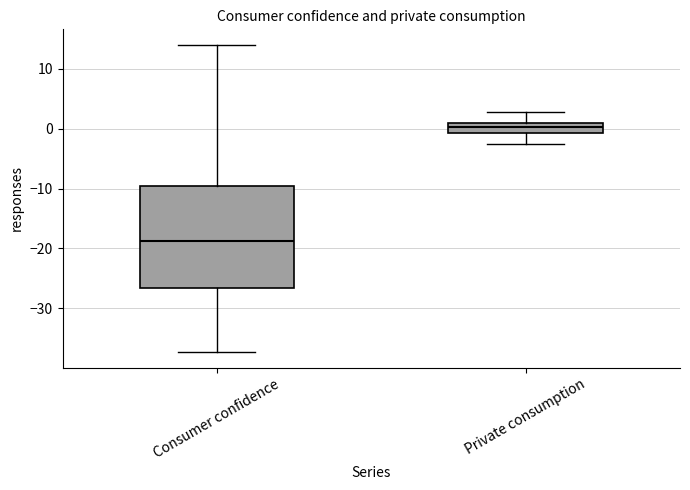

Reading left to right, transcribe this box plot: for each box, give where its median line is, the range the box spans, and where its two whiskers end, as read against the y-axis. The values are not printed on the chart, so give them approximately, as read against the axis.

Consumer confidence: median -19, box -27 to -10, whiskers -37 to 14
Private consumption: median 0, box -1 to 1, whiskers -3 to 3